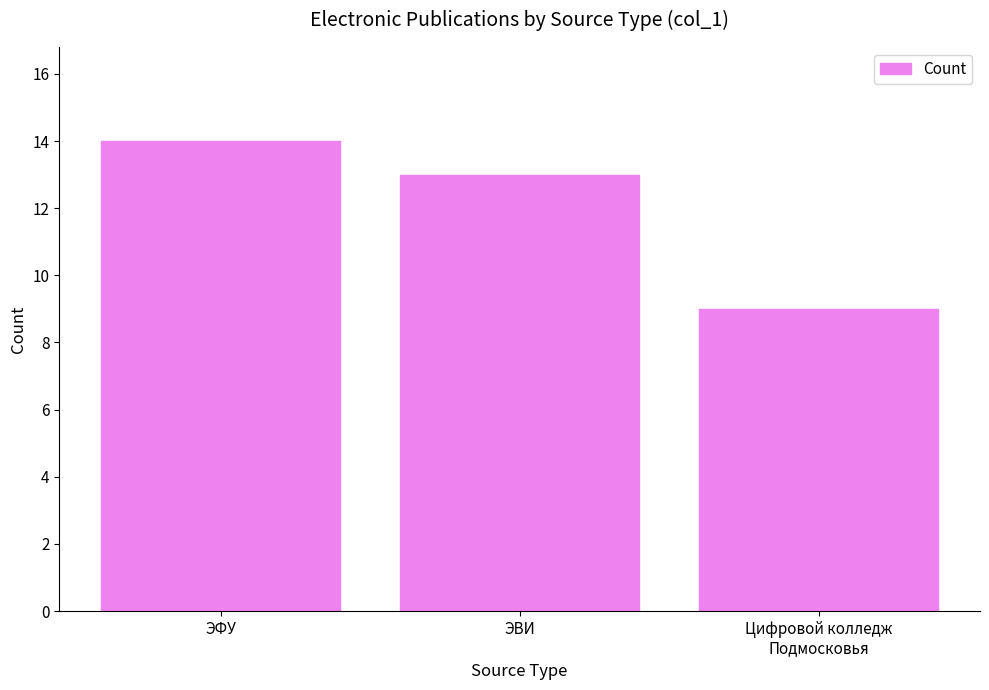

How many bars are there in total?

3